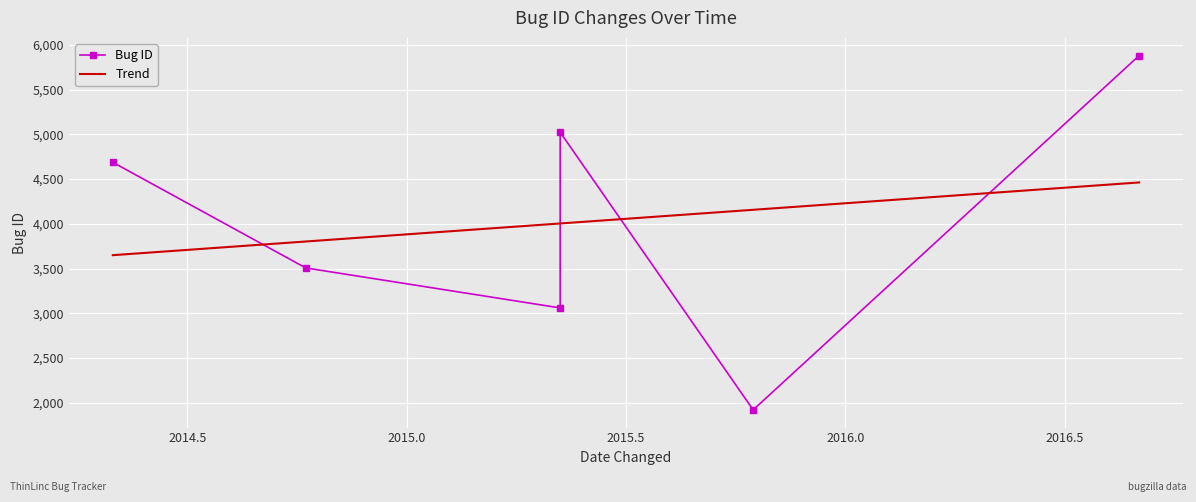

What is the lowest value of the Trend series?

3649.6